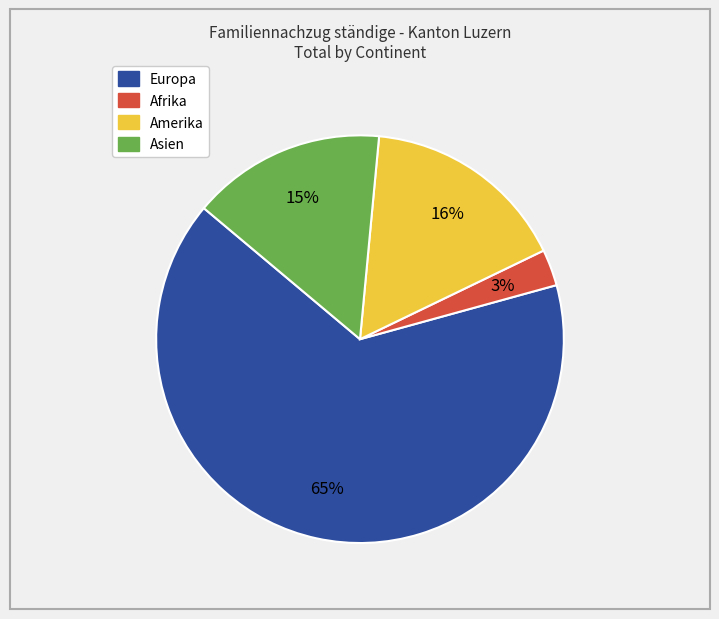

To the nearest percent, what percentage of the pie is Asien?

15%